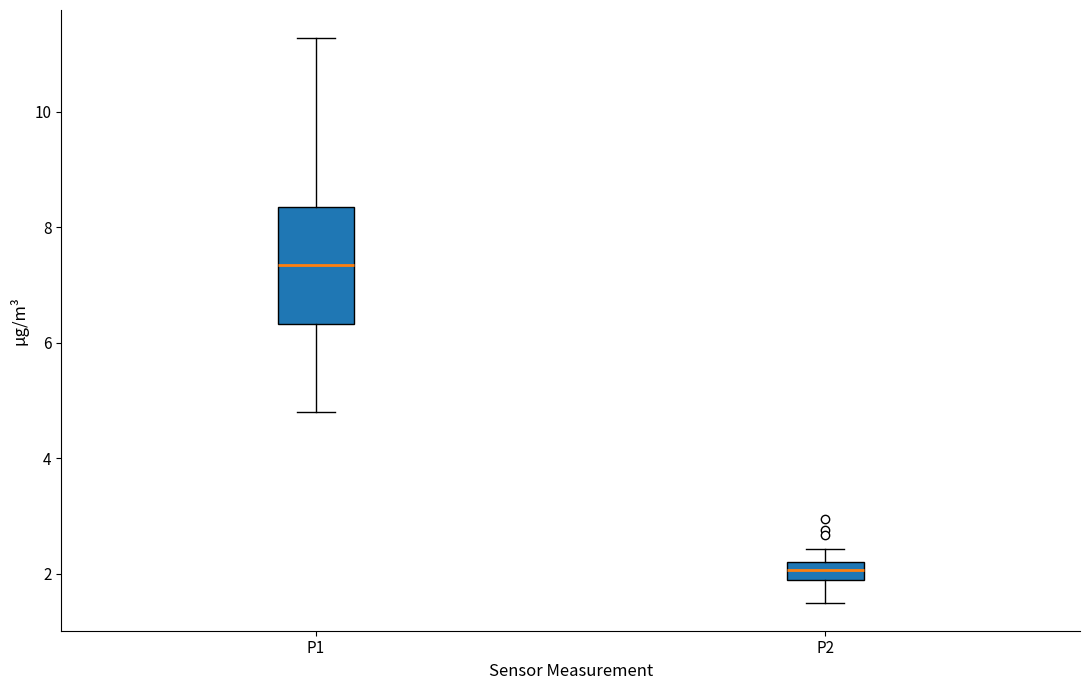

Which box's median line is the lowest?

P2